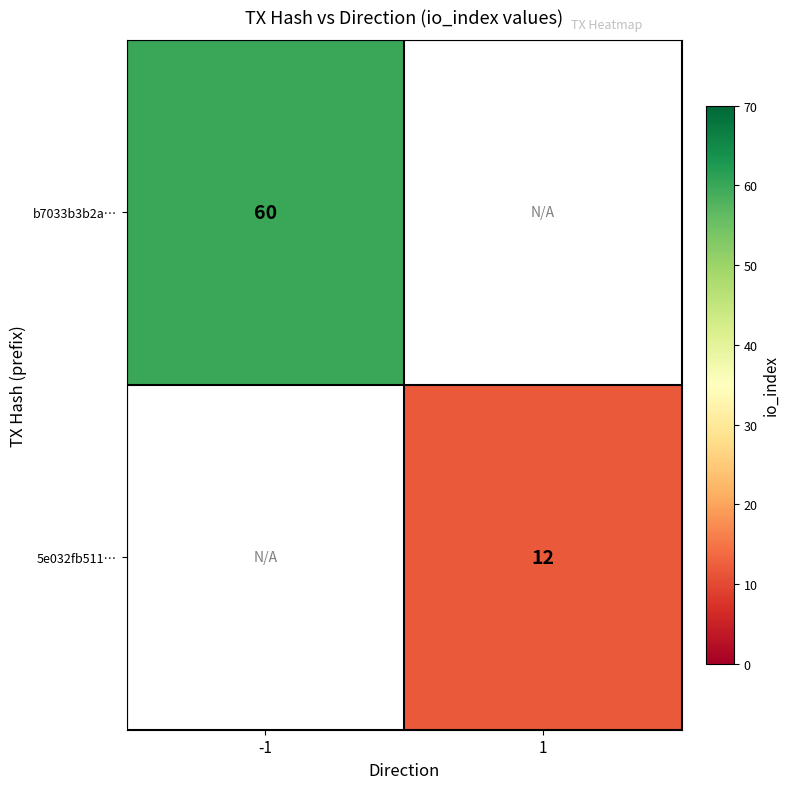

At how many categories does at least one series exceed 23?

1